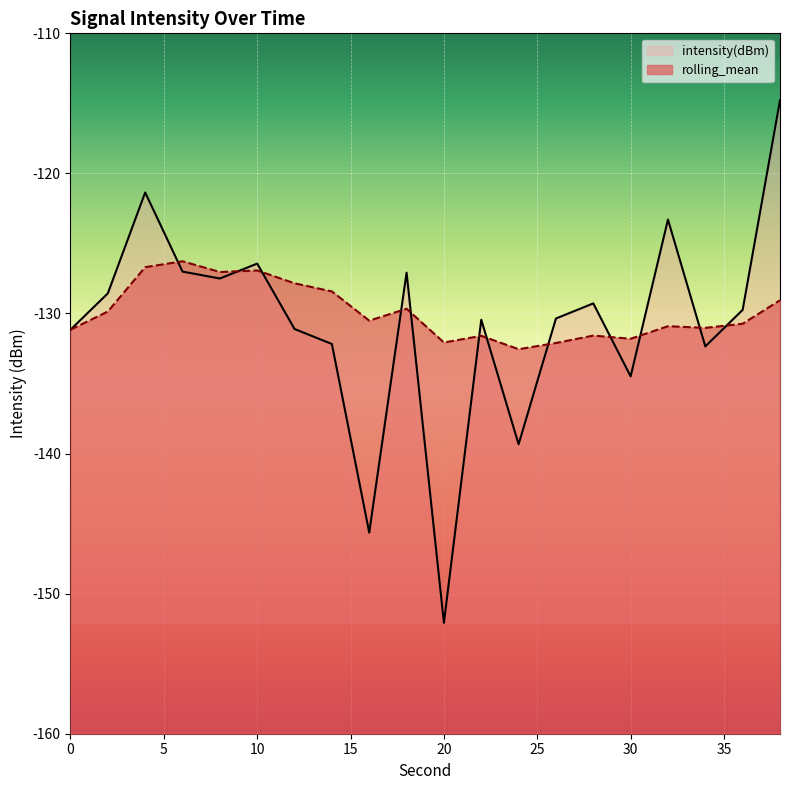

Read the rolling_mean value at 20.

-132.1